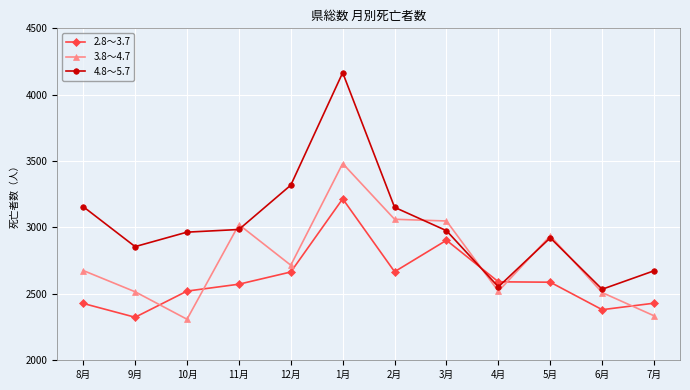

Which series has the largest total across all categories?

4.8～5.7